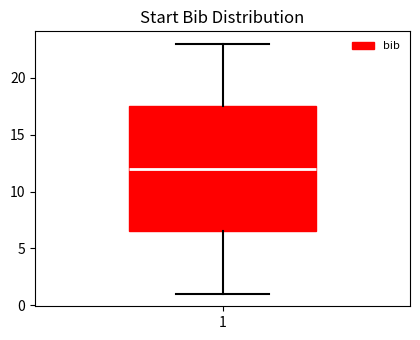

Where is the upper edge of the box at x = 1 on the y-axis? The values are not printed on the chart, so give them approximately, as read against the axis.

17.5